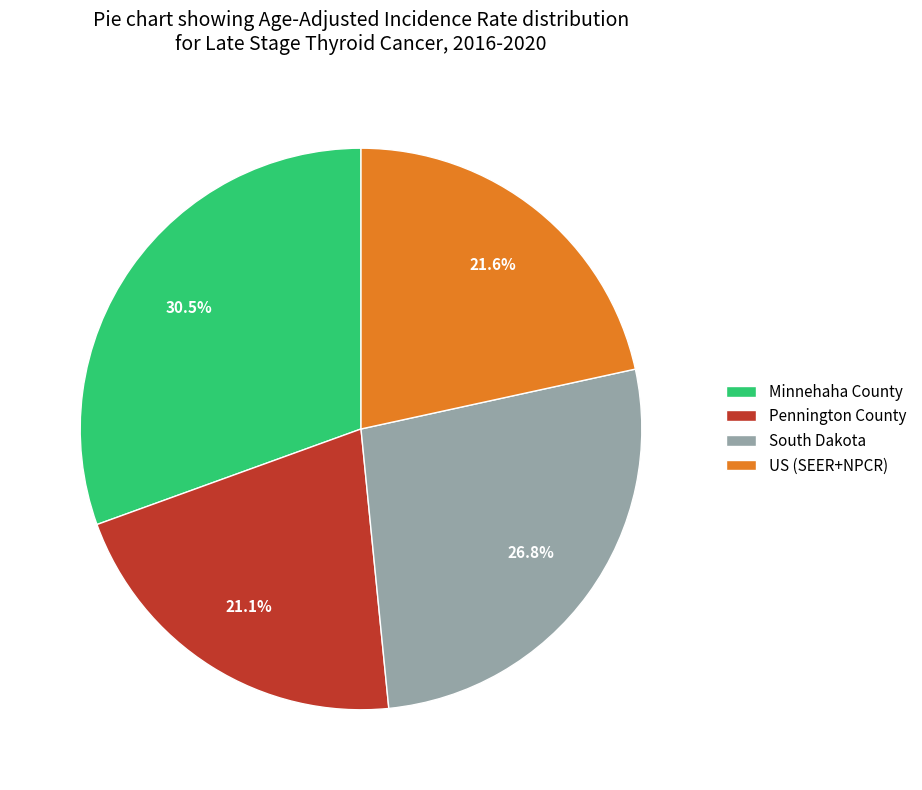

Rank the categories by value from lowest to highest.

Pennington County, US (SEER+NPCR), South Dakota, Minnehaha County